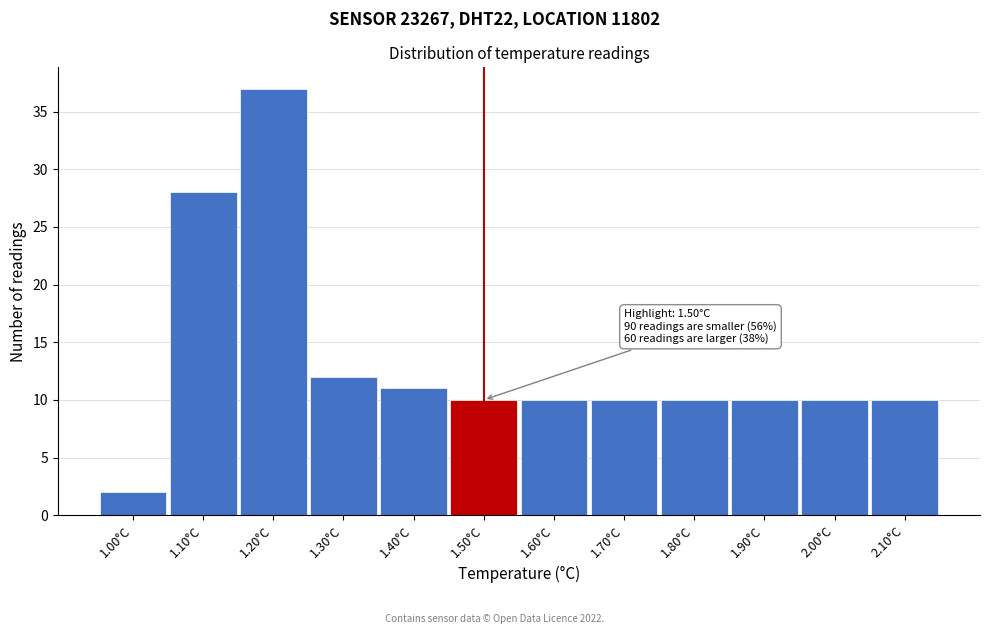

Over which range of the x-axis is the bar tallest?

1.15 to 1.25